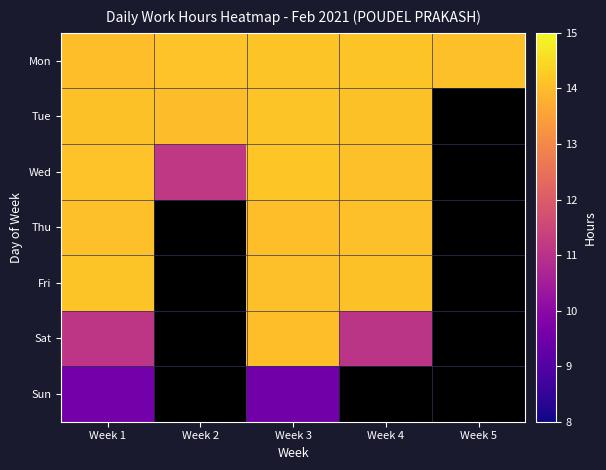

List the series in order of their peak value, lowest first.

Sun, Sat, Thu, Tue, Mon, Fri, Wed